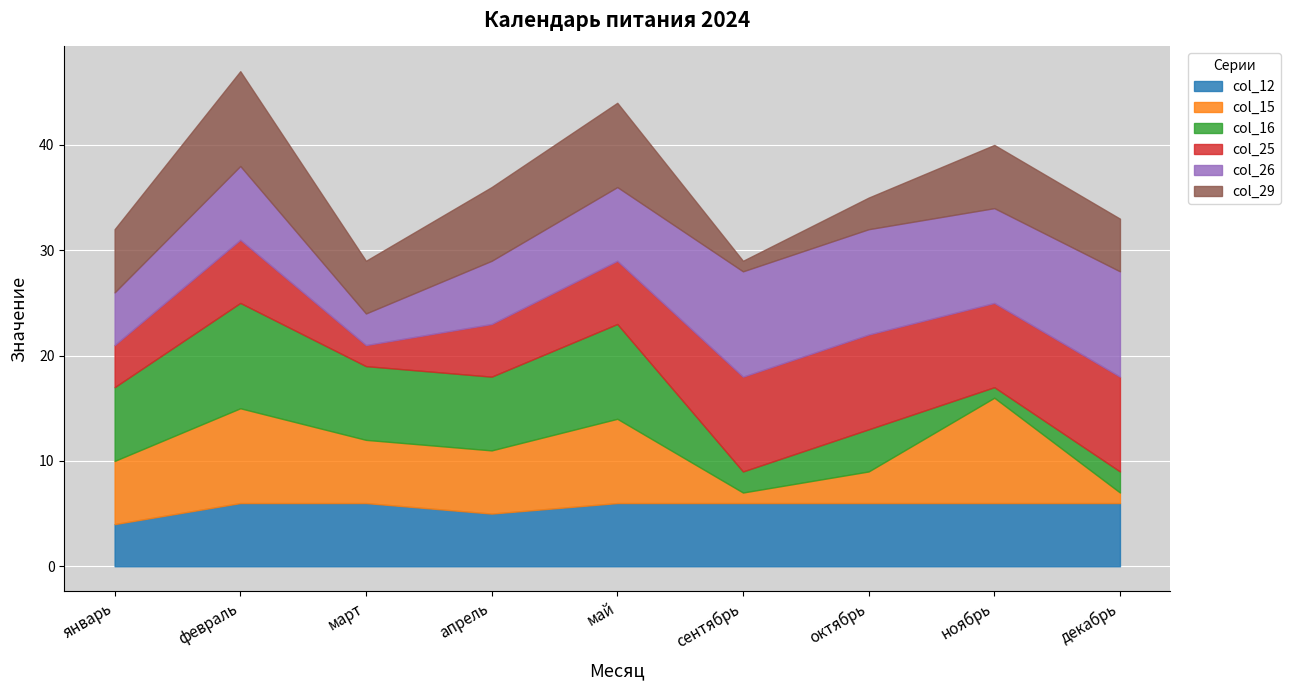

Reading left to right, what are all the values shown in this chart?

col_12: январь=4	февраль=6	март=6	апрель=5	май=6	сентябрь=6	октябрь=6	ноябрь=6	декабрь=6
col_15: январь=6	февраль=9	март=6	апрель=6	май=8	сентябрь=1	октябрь=3	ноябрь=10	декабрь=1
col_16: январь=7	февраль=10	март=7	апрель=7	май=9	сентябрь=2	октябрь=4	ноябрь=1	декабрь=2
col_25: январь=4	февраль=6	март=2	апрель=5	май=6	сентябрь=9	октябрь=9	ноябрь=8	декабрь=9
col_26: январь=5	февраль=7	март=3	апрель=6	май=7	сентябрь=10	октябрь=10	ноябрь=9	декабрь=10
col_29: январь=6	февраль=9	март=5	апрель=7	май=8	сентябрь=1	октябрь=3	ноябрь=6	декабрь=5